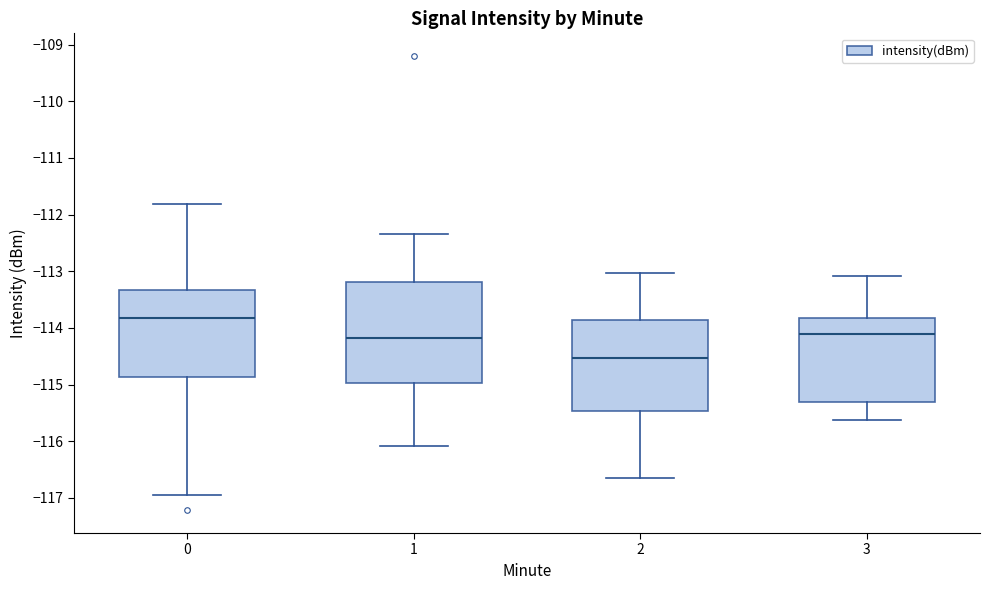

Reading left to right, read every box against the y-axis: the position of its median line, the range the box covers, and the ends of its whiskers. The values are not printed on the chart, so give them approximately, as read against the axis.

0: median -113.8, box -114.9 to -113.3, whiskers -116.9 to -111.8
1: median -114.2, box -115.0 to -113.2, whiskers -116.1 to -112.3
2: median -114.5, box -115.5 to -113.9, whiskers -116.7 to -113.0
3: median -114.1, box -115.3 to -113.8, whiskers -115.6 to -113.1